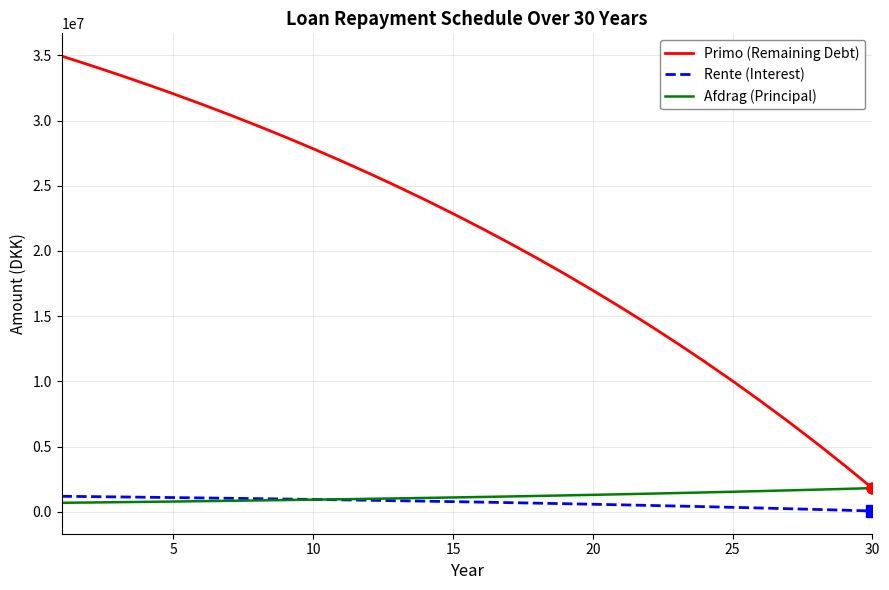

Which series has the largest range (max minus min)?

Primo (Remaining Debt)